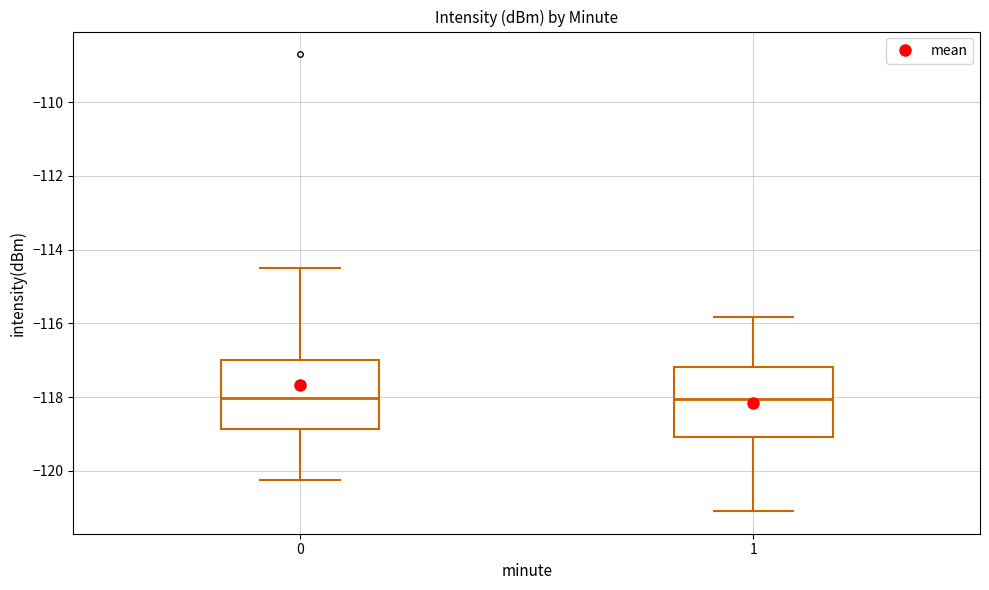

Where does the lower whisker of the box at x = 1 end on the y-axis? The values are not printed on the chart, so give them approximately, as read against the axis.

-121.0